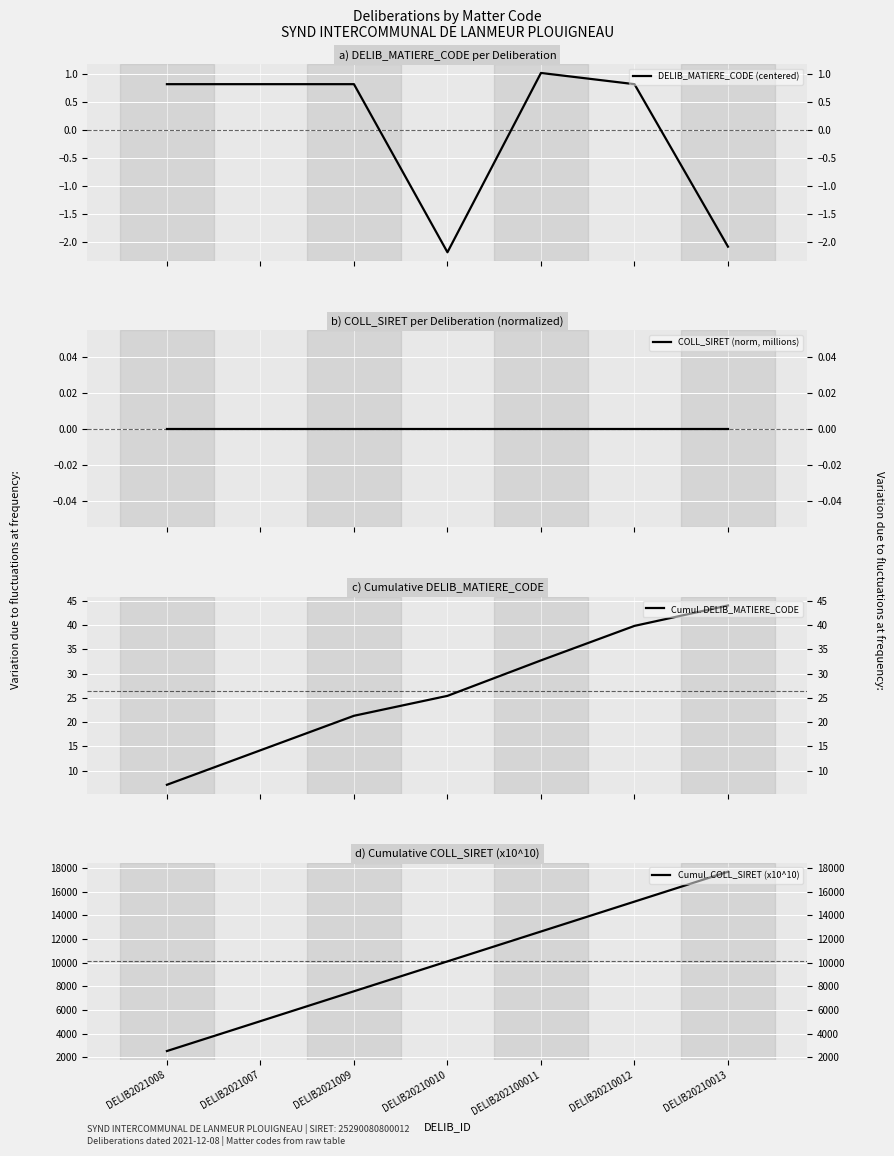

At which label does Cumul. DELIB_MATIERE_CODE first exceed 25?

DELIB20210010